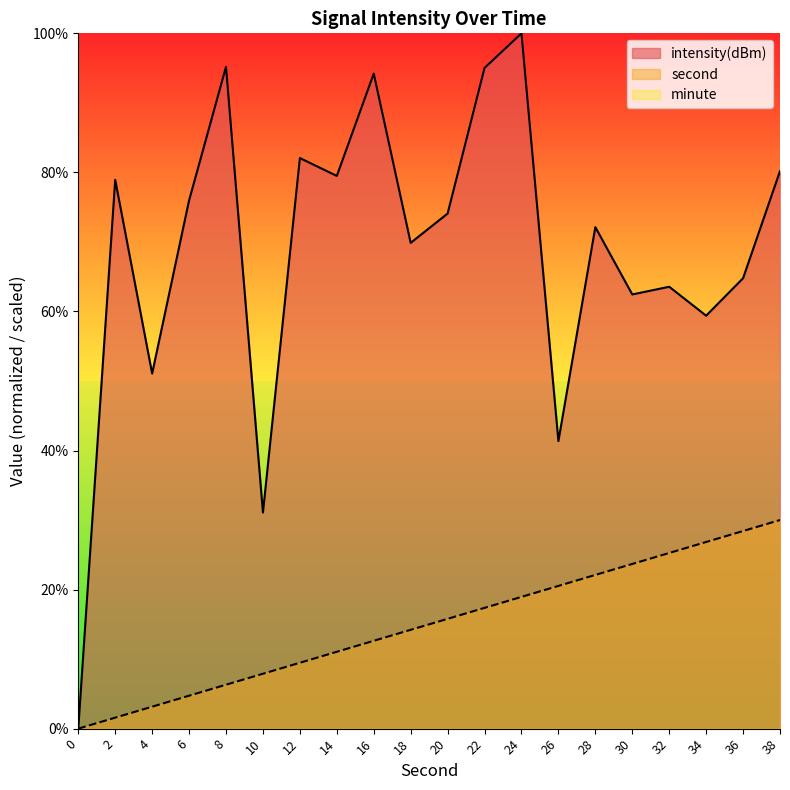

At which category is the sum across all series the highest?

24